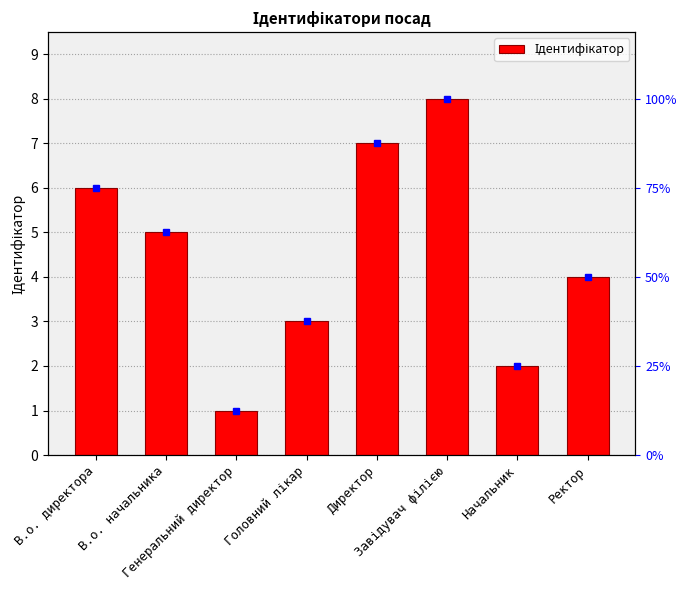

Which category has the lowest value across all series?

Генеральний директор